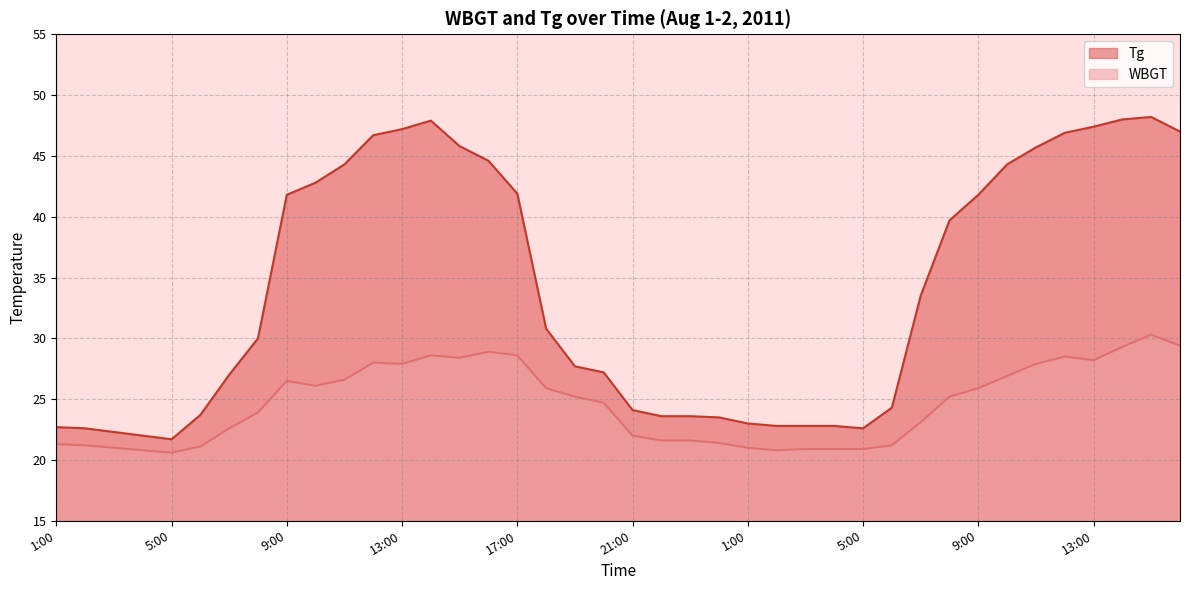

True or false: WBGT and Tg intersect in this chart.

False